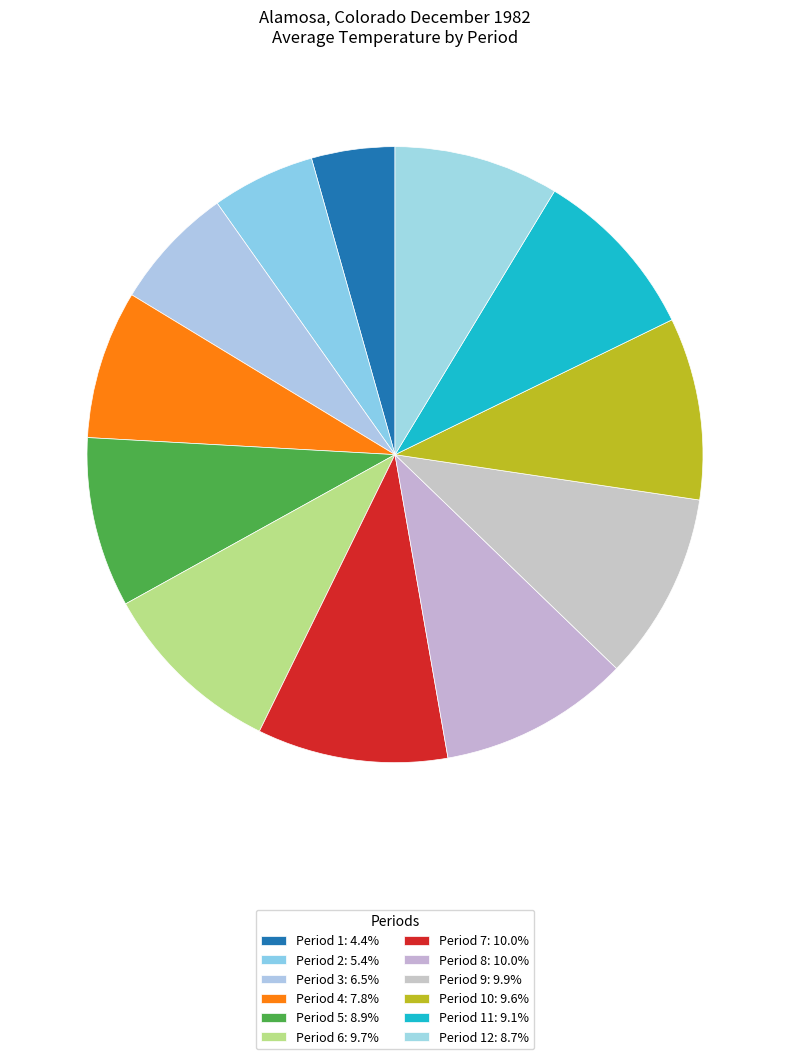

What is the largest slice in the pie chart?

Period 8